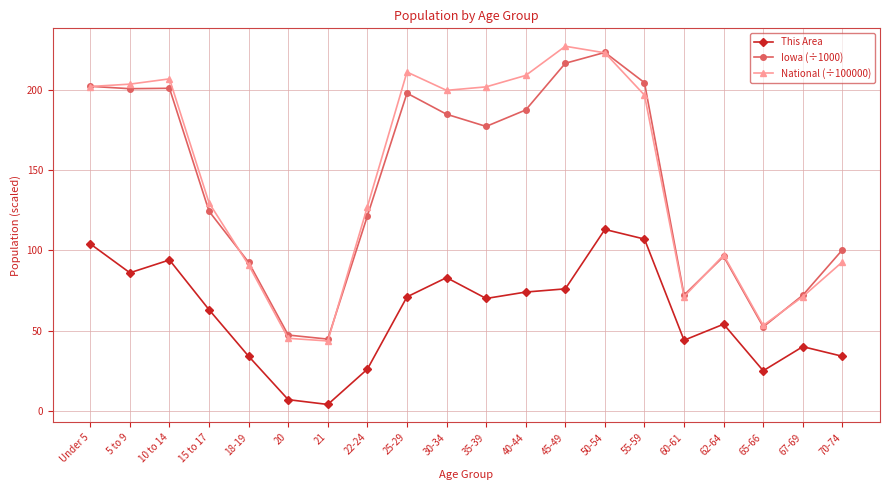

At which category is the sum across all series the highest?

50-54